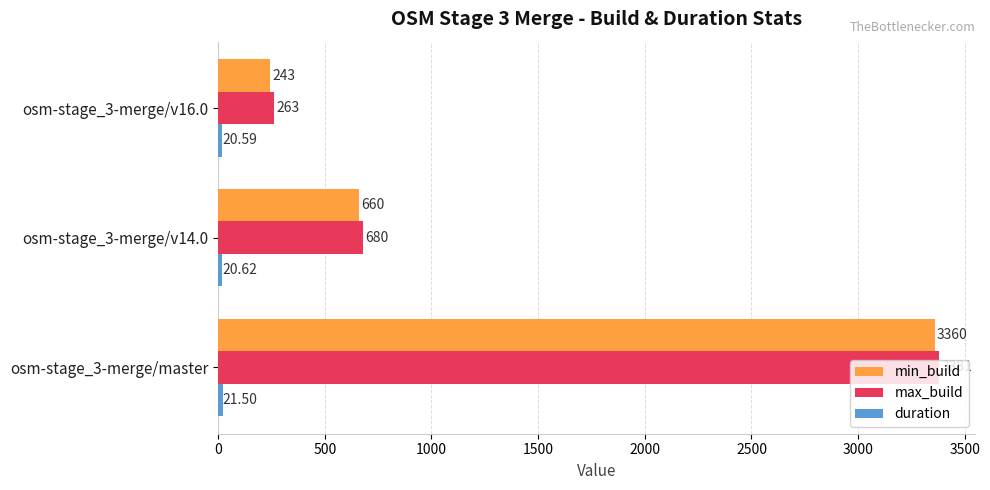

What is the sum of the min_build values at osm-stage_3-merge/master and osm-stage_3-merge/v14.0?

4020.0